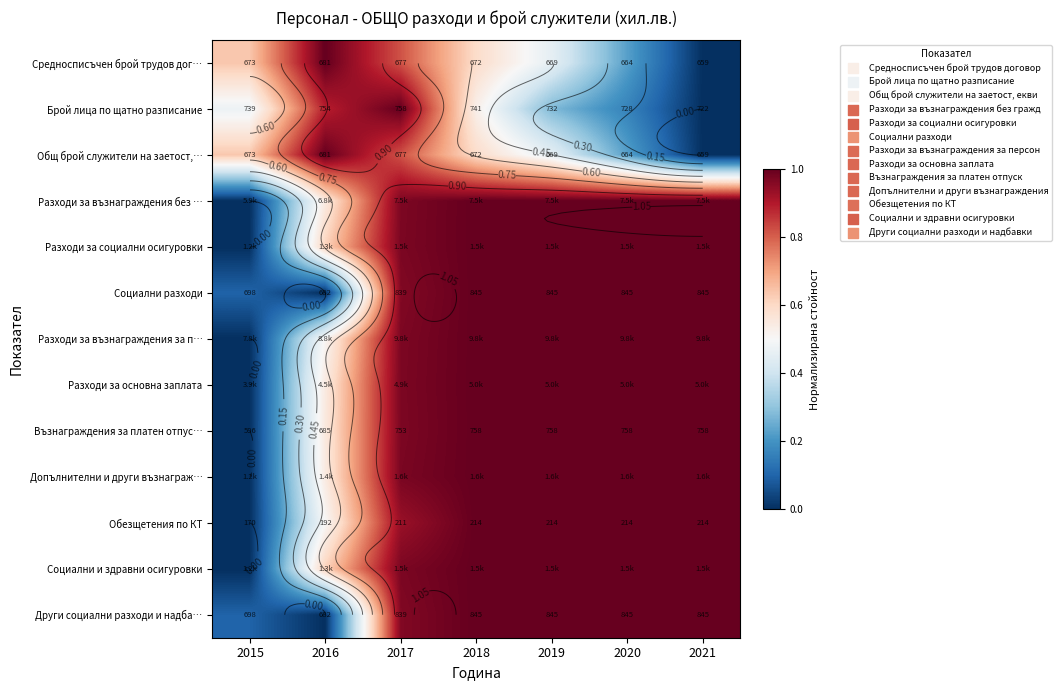

Rank the series at 2015 from highest to lowest value.

Средносписъчен брой трудов дог…, Общ брой служители на заетост,…, Брой лица по щатно разписание, Социални разходи, Други социални разходи и надба…, Разходи за възнаграждения без …, Разходи за социални осигуровки, Разходи за възнаграждения за п…, Разходи за основна заплата, Възнаграждения за платен отпус…, Допълнителни и други възнаграж…, Обезщетения по КТ, Социални и здравни осигуровки